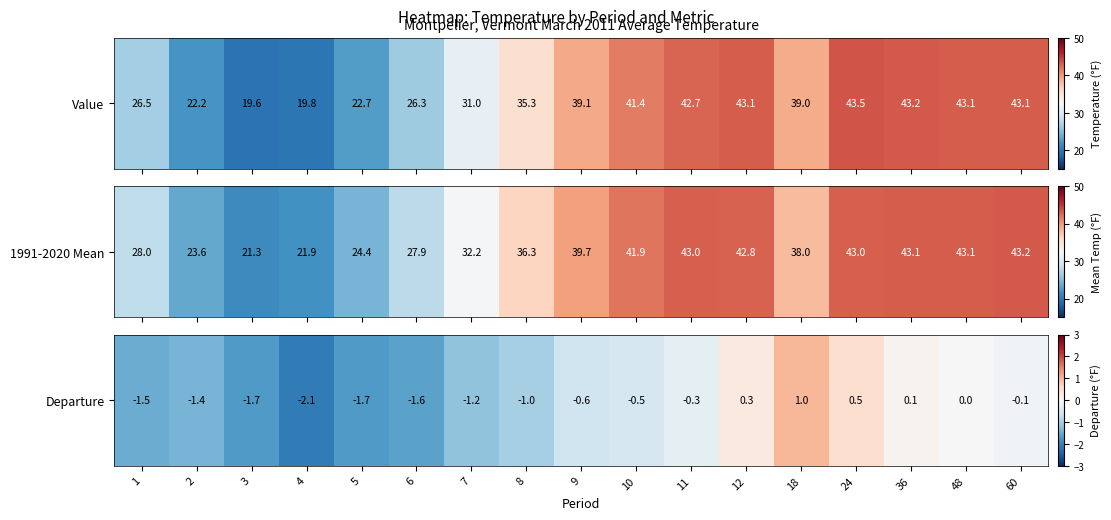

How many values are below 0?

12